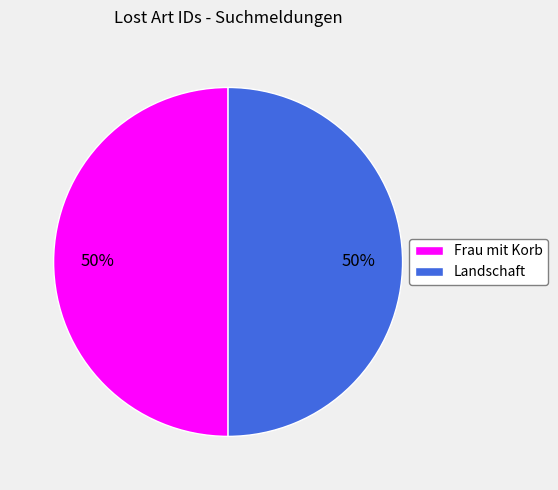

Is the sum of Landschaft and Frau mit Korb greater than half?

Yes